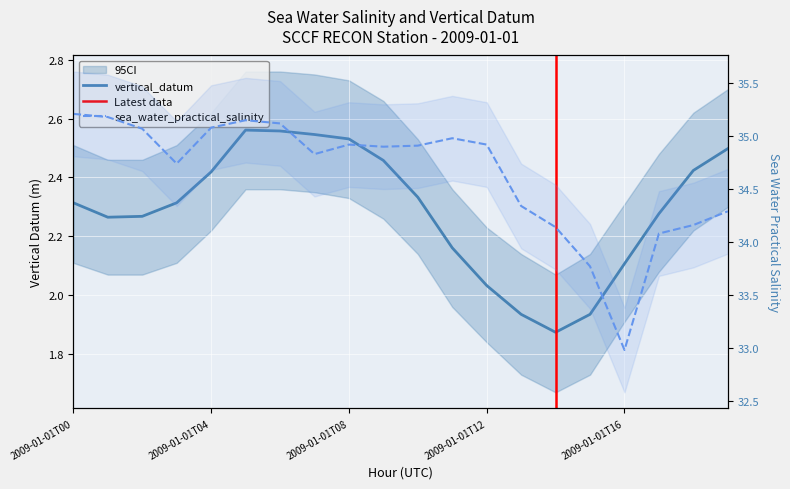

At which label is vertical_datum closest to 2?

2009-01-01T12